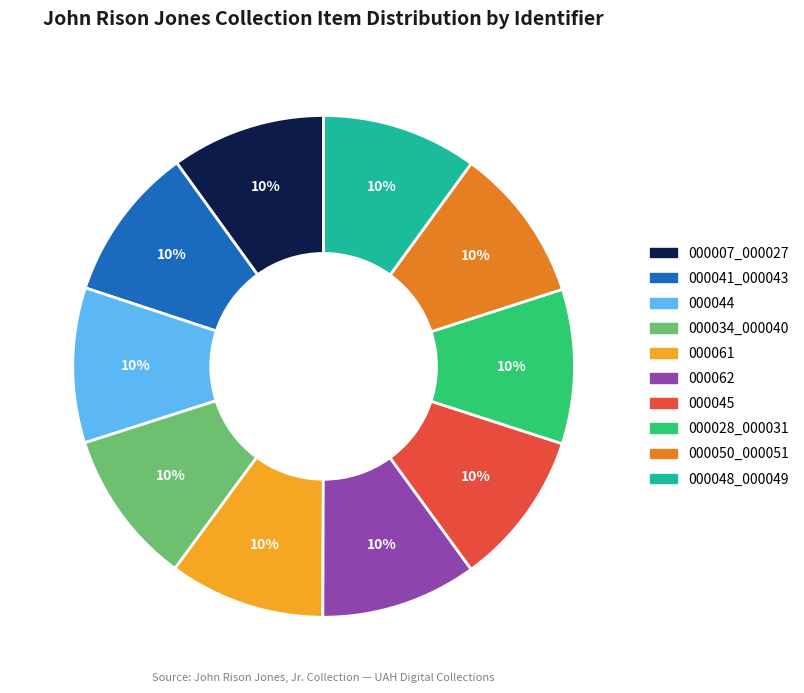

To the nearest percent, what is the average slice percentage?

10%